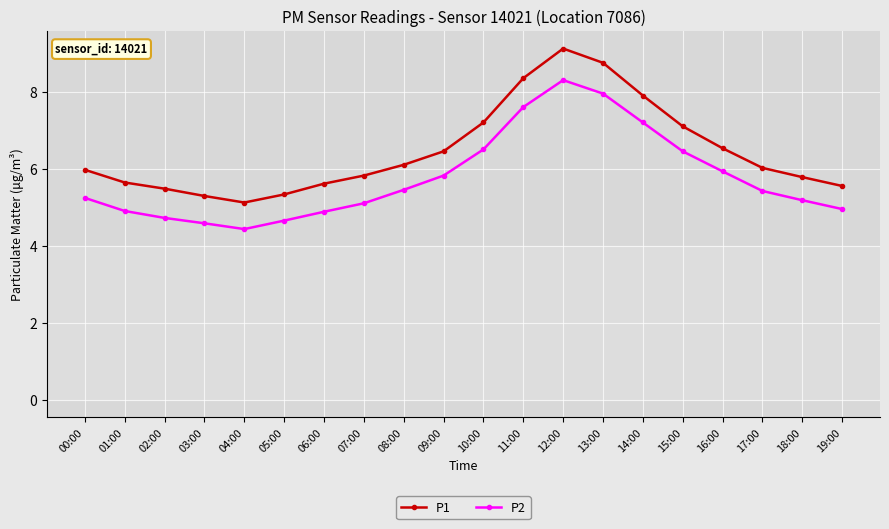

List the series in order of their overall mean, highest first.

P1, P2